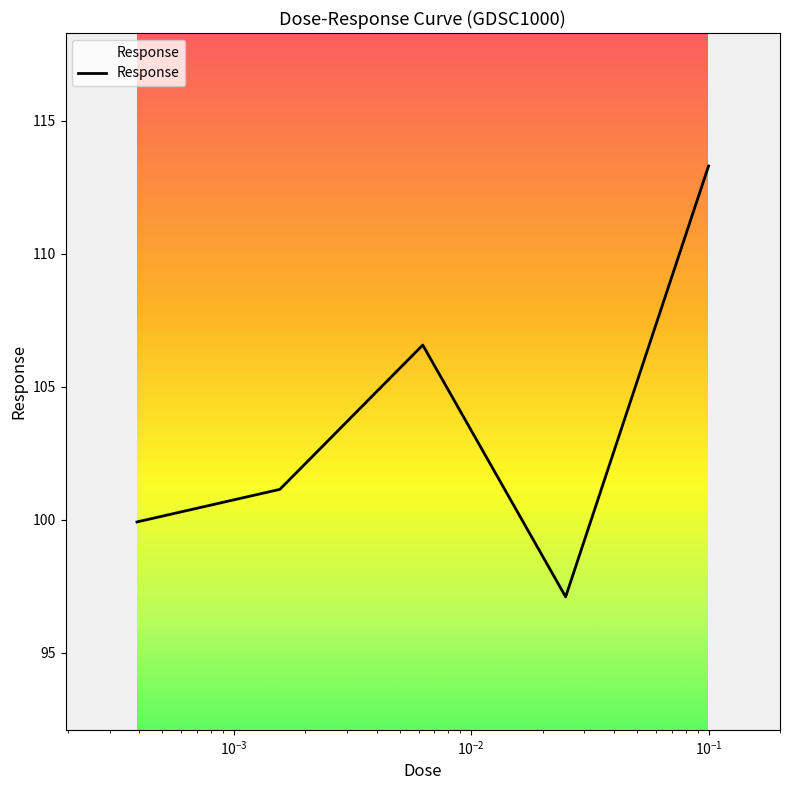

What is the smallest value displayed?

97.1